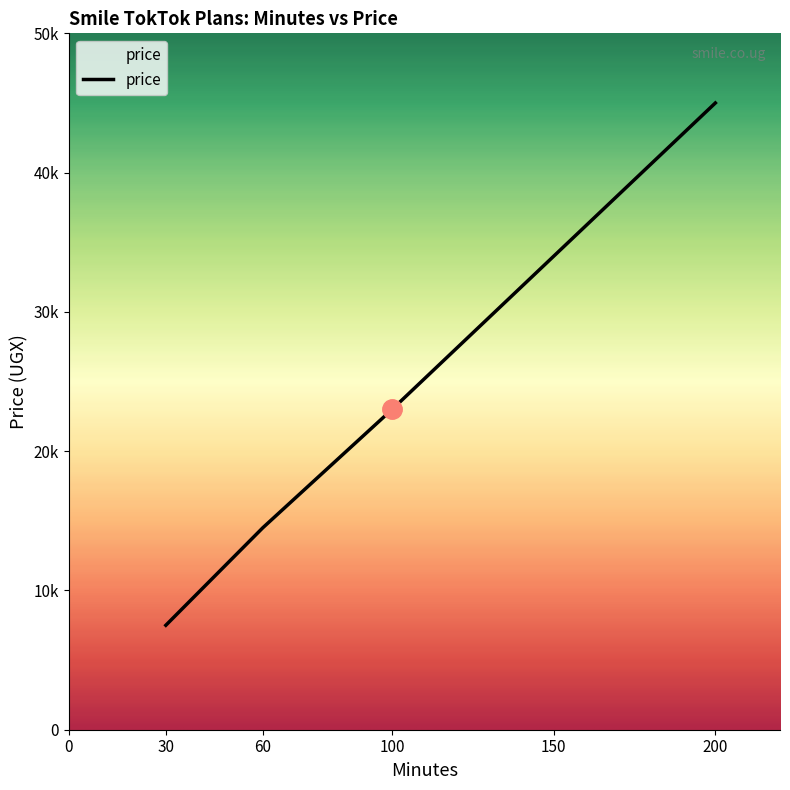

Is this an area chart (filled region under the line)?

No